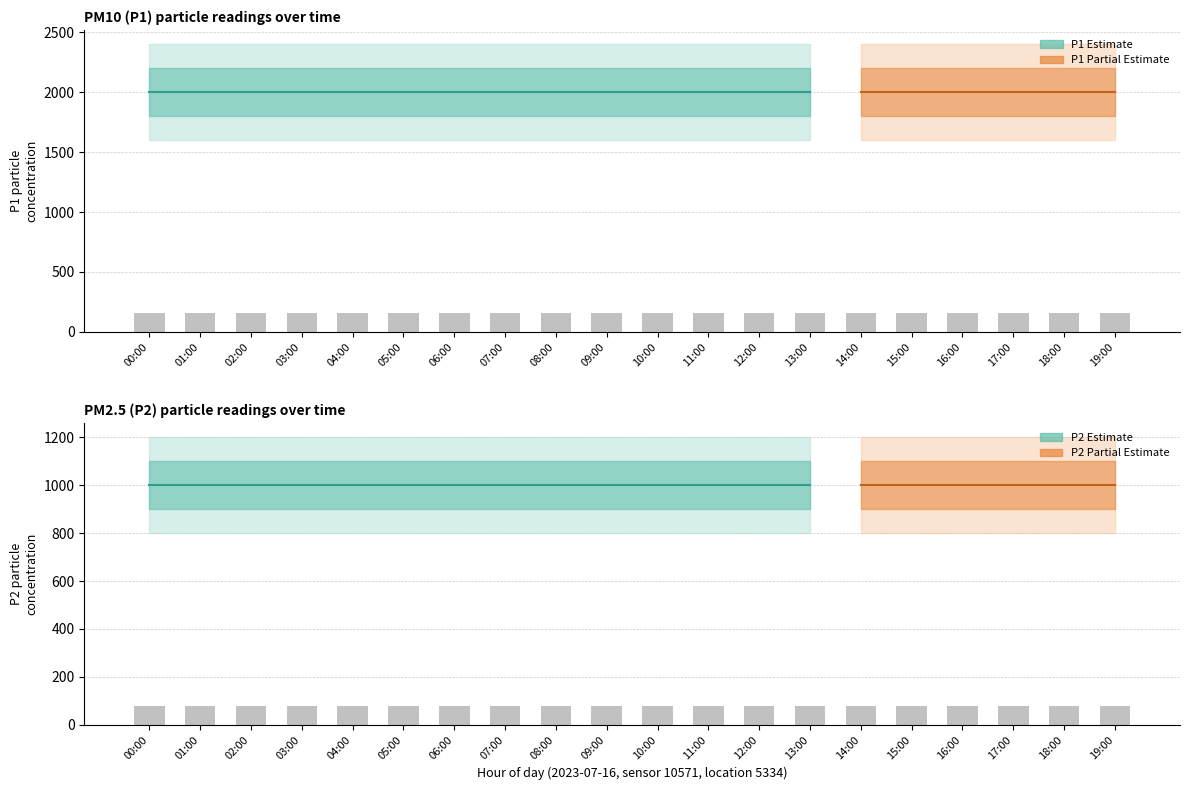

Which has a higher value, 05:00 or 00:00?

05:00